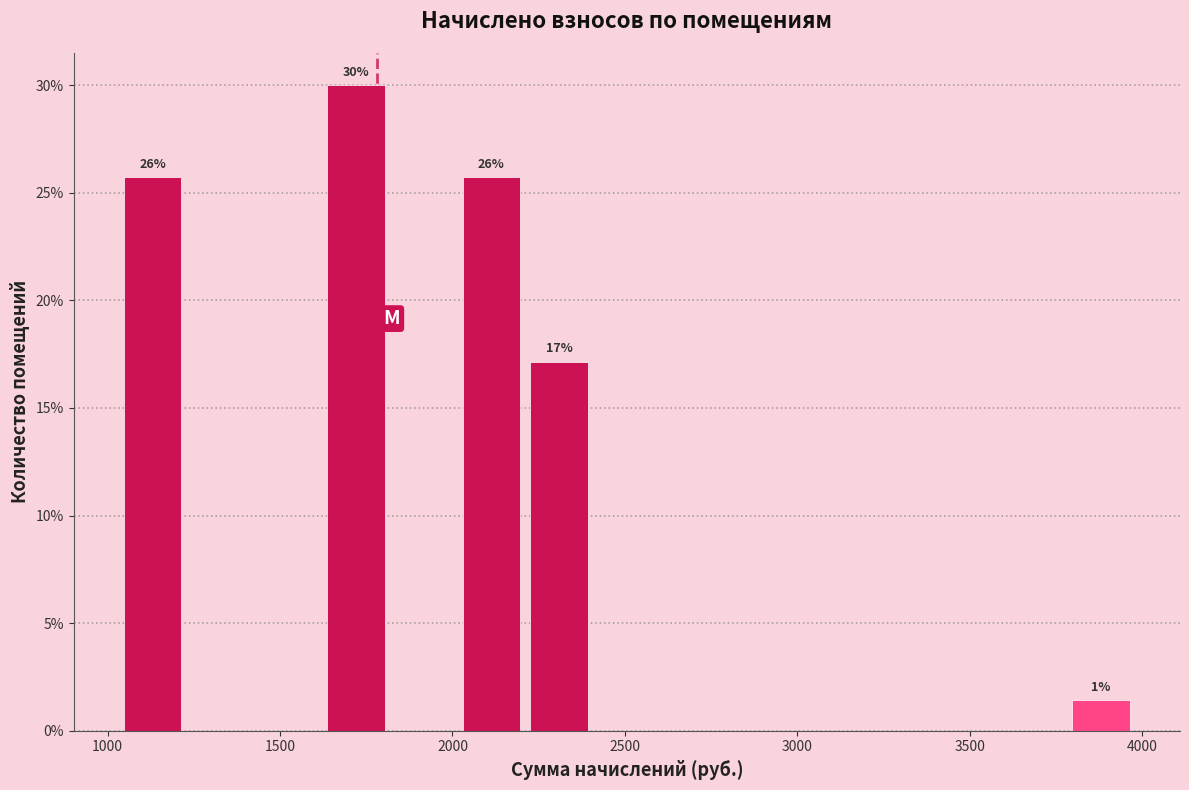

Read against the x-axis, roughly where is the centre of the tallest bar?

1700